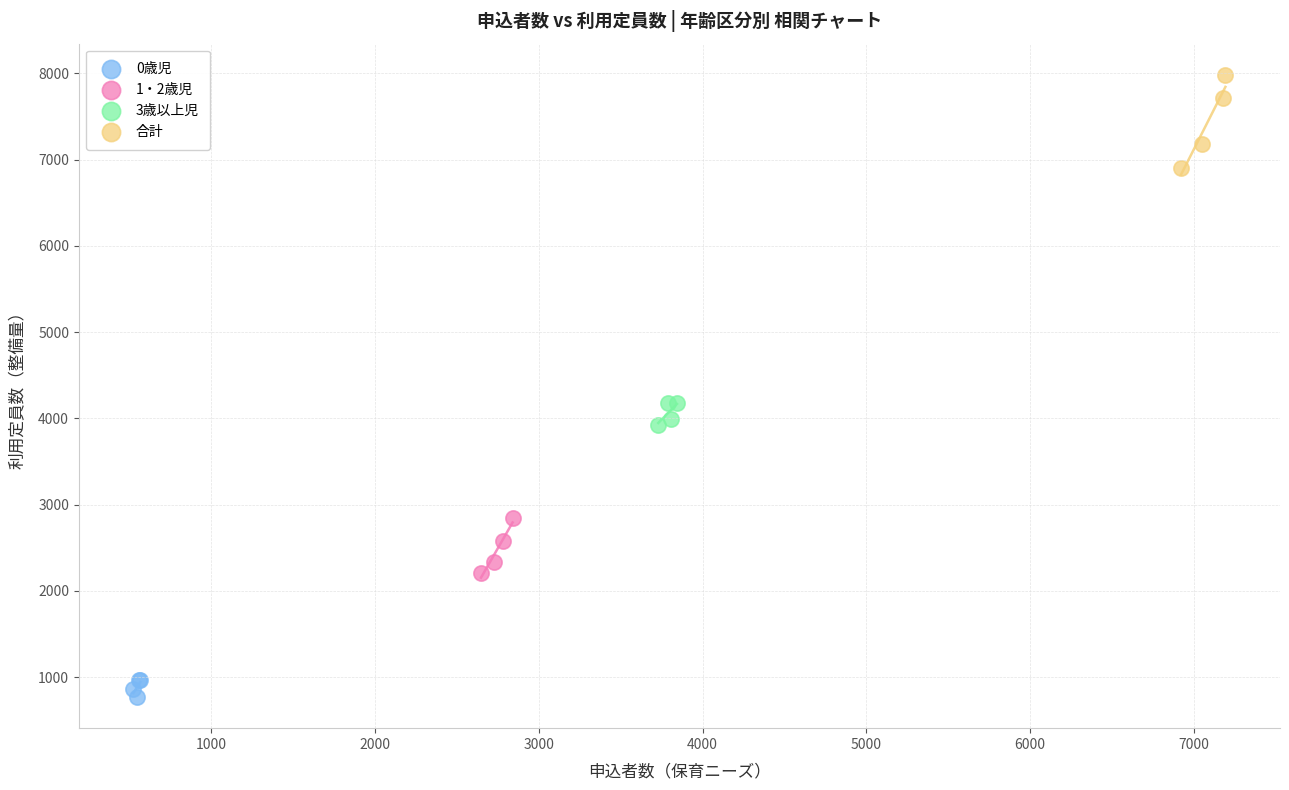

What are all the series names shown in the legend?

0歳児, 1・2歳児, 3歳以上児, 合計